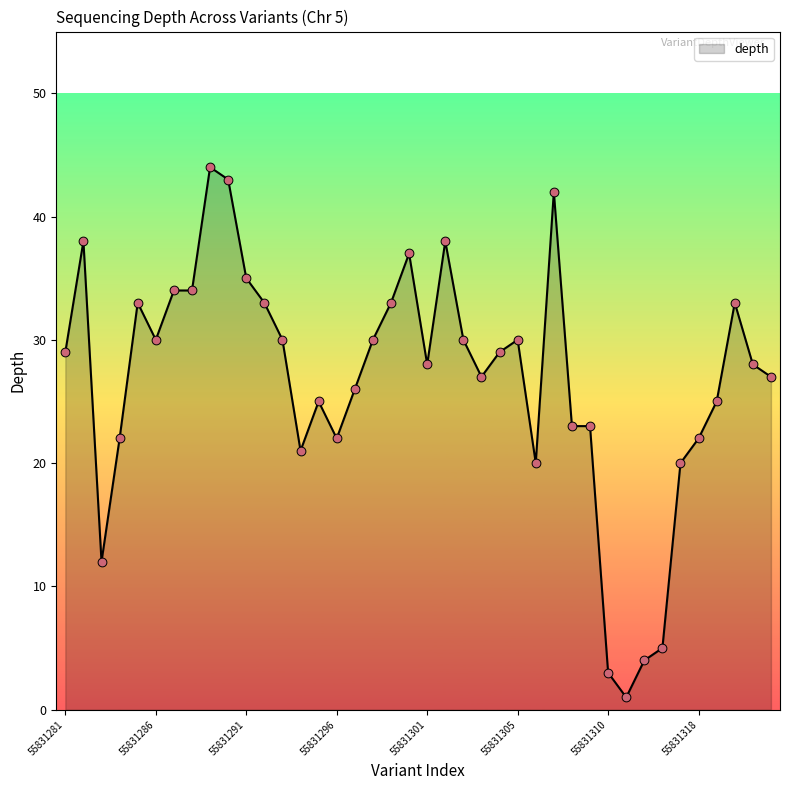

What is the maximum value shown in the chart?

44